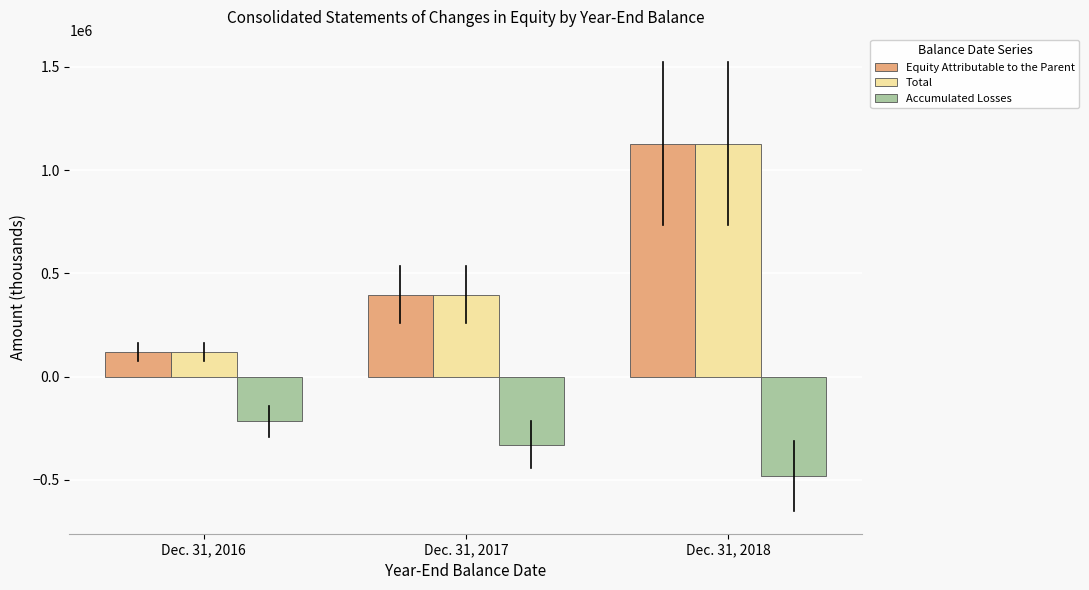

The value of Accumulated Losses at Dec. 31, 2016 is -342398. True or false?

False